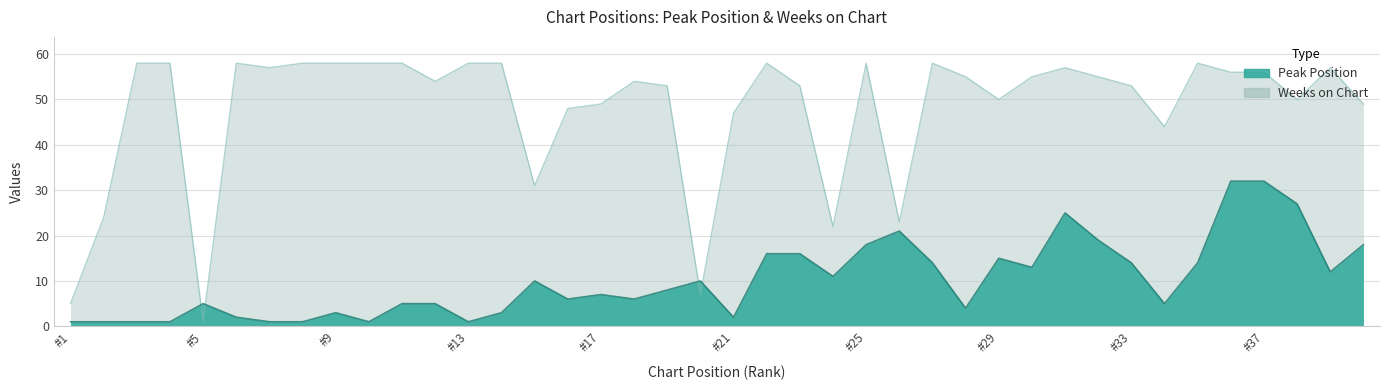

Reading right to left, list all the values displayed in this chart.

Peak Position: 18	12	27	32	32	14	5	14	19	25	13	15	4	14	21	18	11	16	16	2	10	8	6	7	6	10	3	1	5	5	1	3	1	1	2	5	1	1	1	1
Weeks on Chart: 49	57	50	56	56	58	44	53	55	57	55	50	55	58	23	58	22	53	58	47	7	53	54	49	48	31	58	58	54	58	58	58	58	57	58	1	58	58	24	5